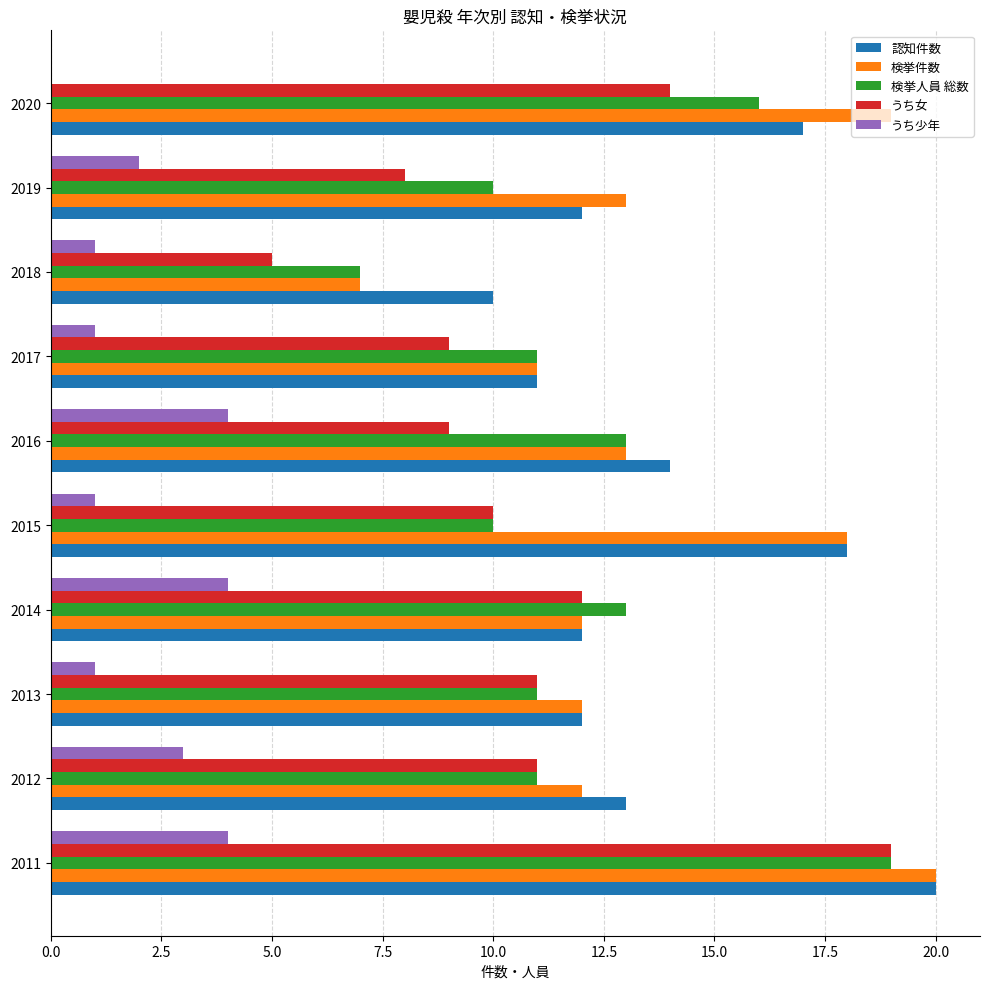

True or false: 検挙人員 総数 has a value of 19 at 2011.

True